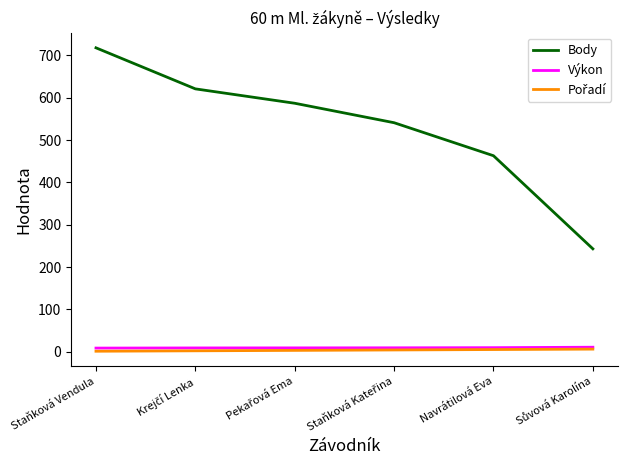

Is it true that Body equals 463.0 at Navrátilová Eva?

True